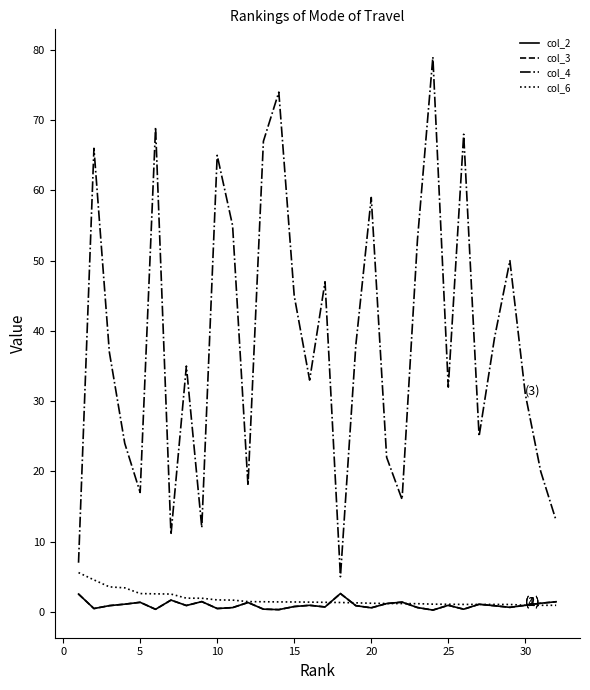

What is the sum of all col_2 values?

31.4